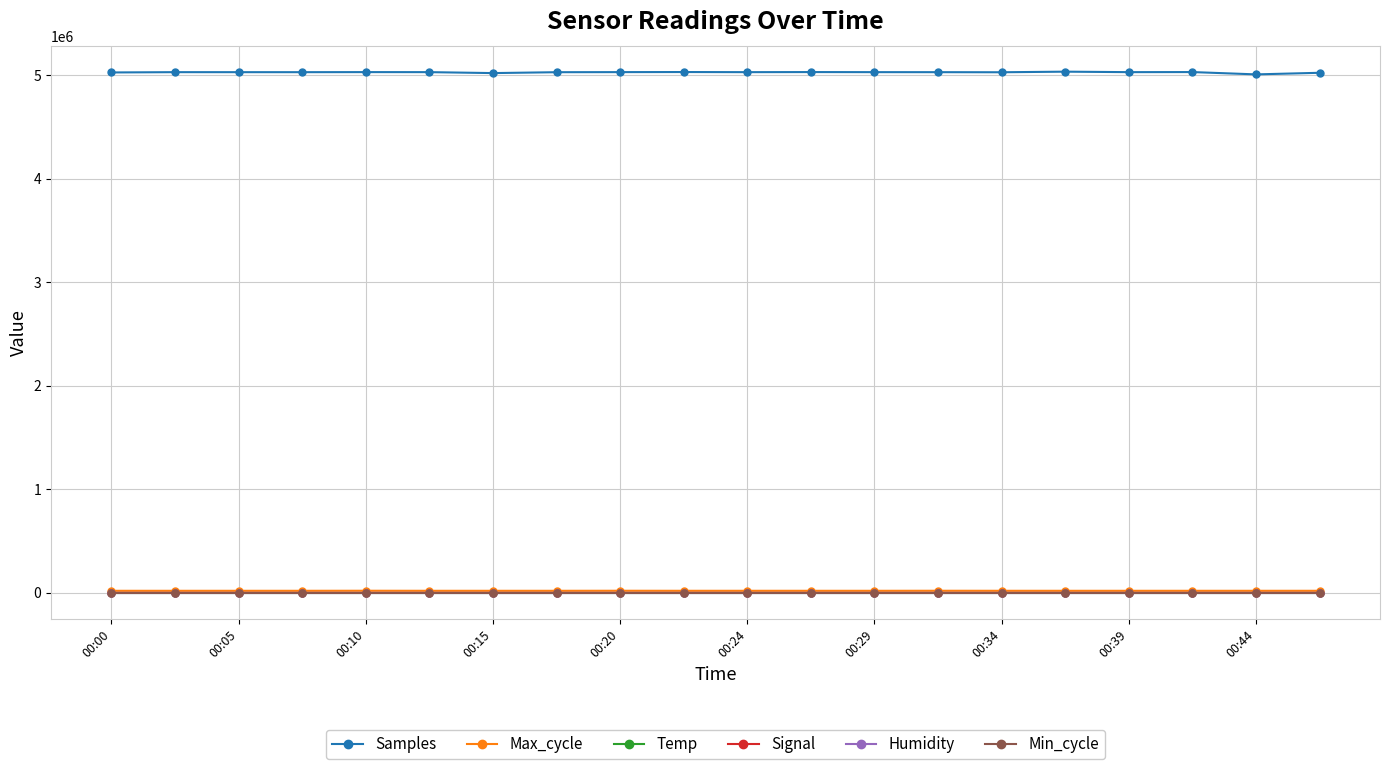

Which series has the largest total across all categories?

Samples